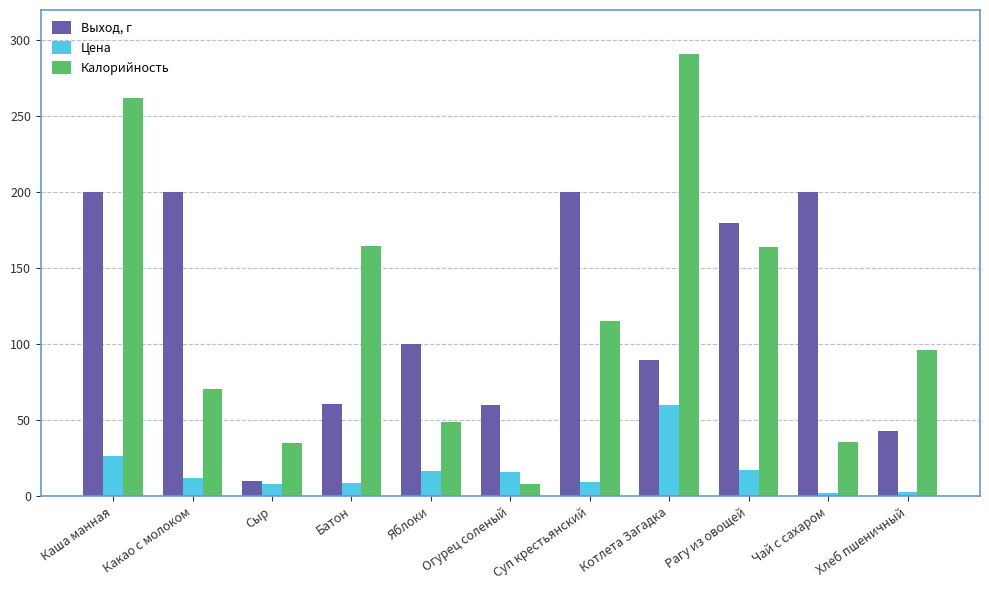

The value of Выход, г at Суп крестьянский is 44.9. True or false?

False